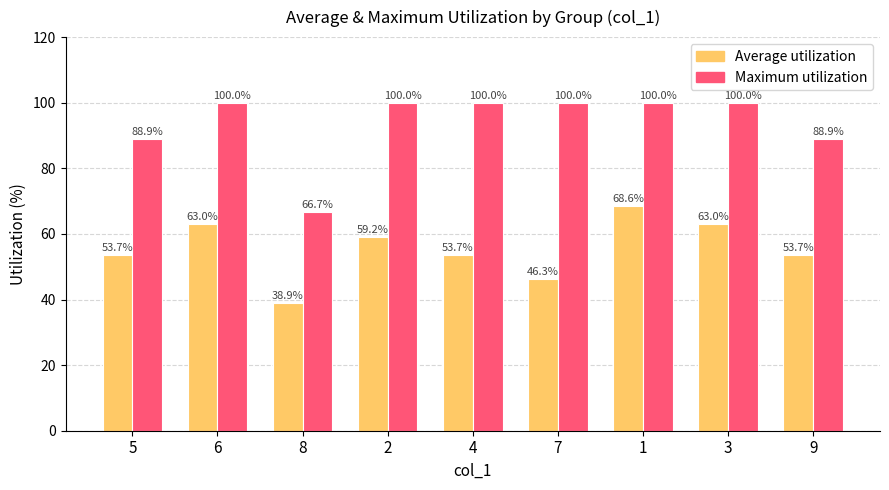

How many bars are there in each group?

2